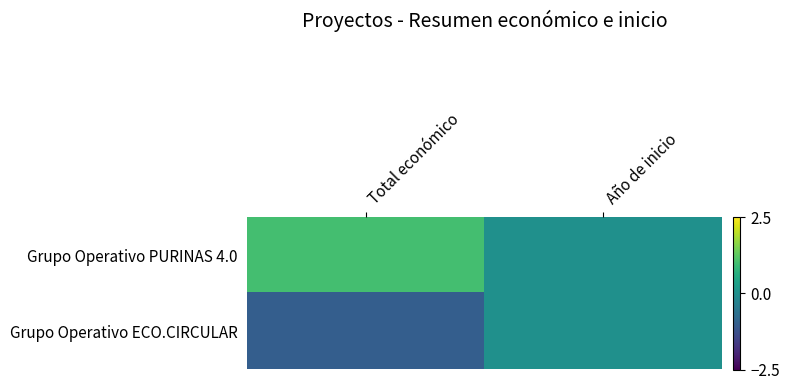

What is the minimum value shown in the chart?

-1